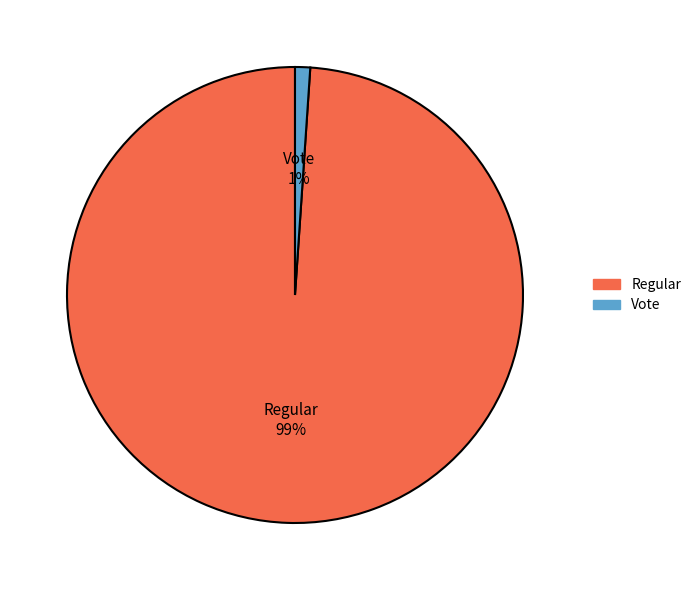

Between Vote and Regular, which is larger?

Regular